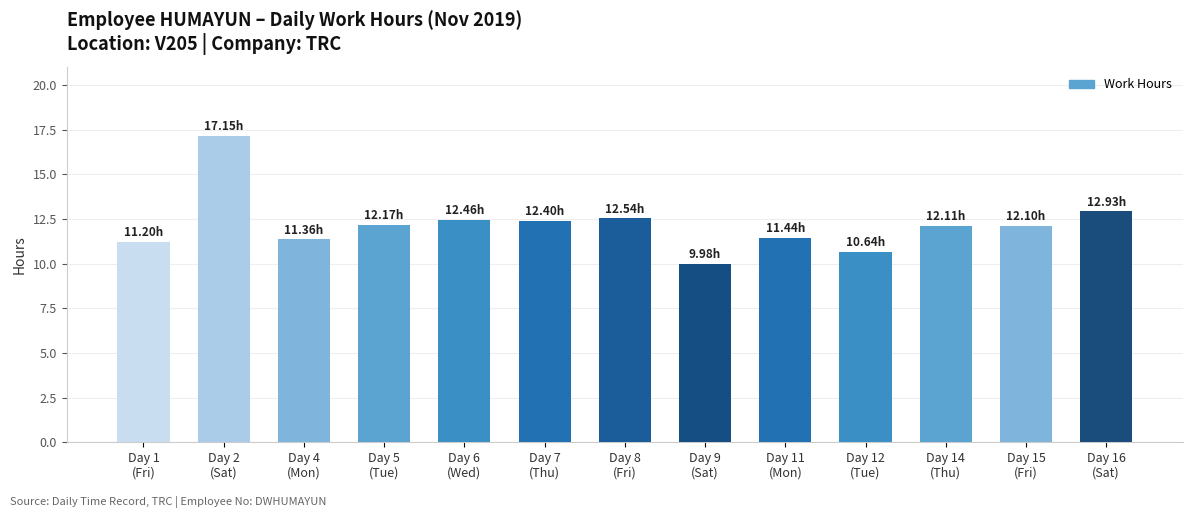

What is the sum of all values?

158.5